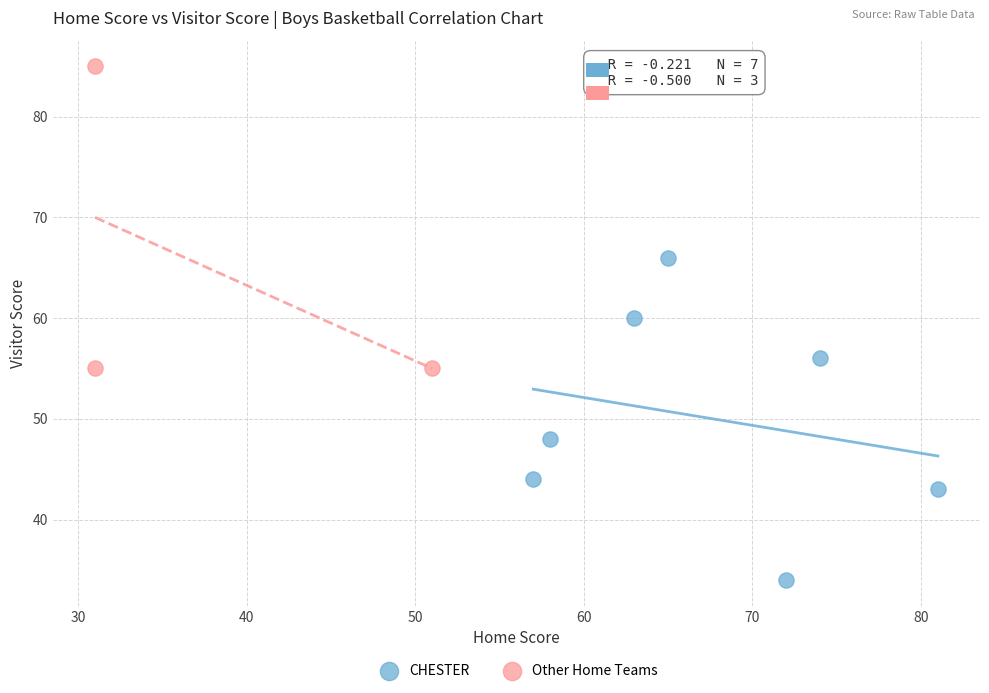

Which series contains the lowest Y value?

CHESTER